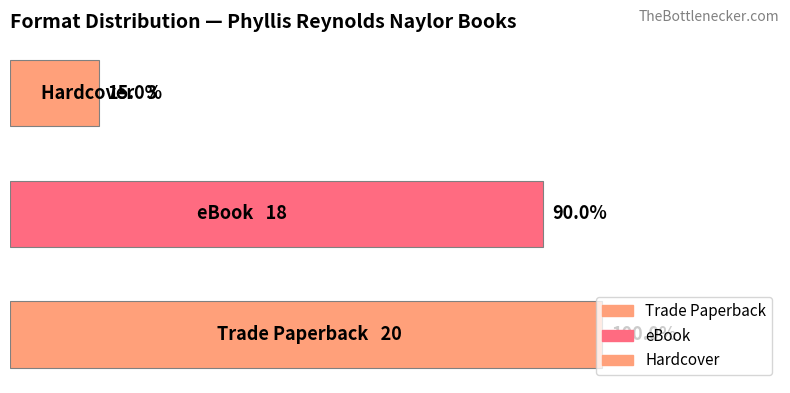

Are the bars horizontal?

Yes